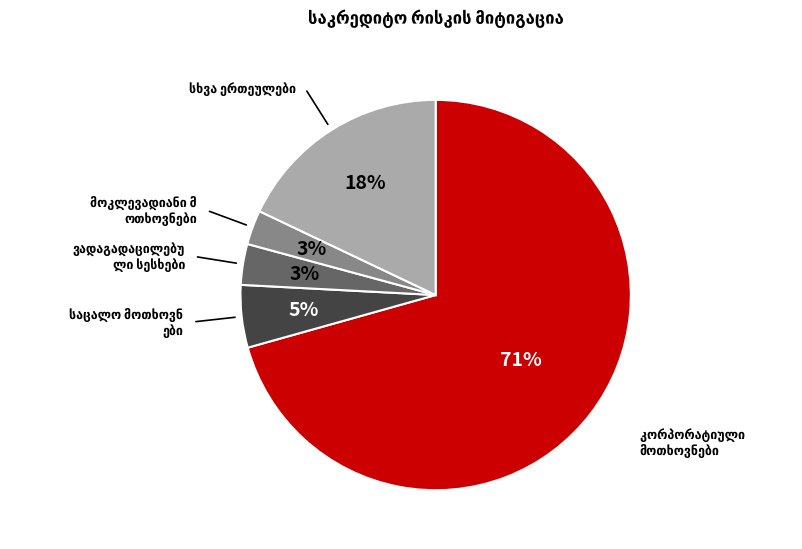

Does any single category account for the majority?

Yes